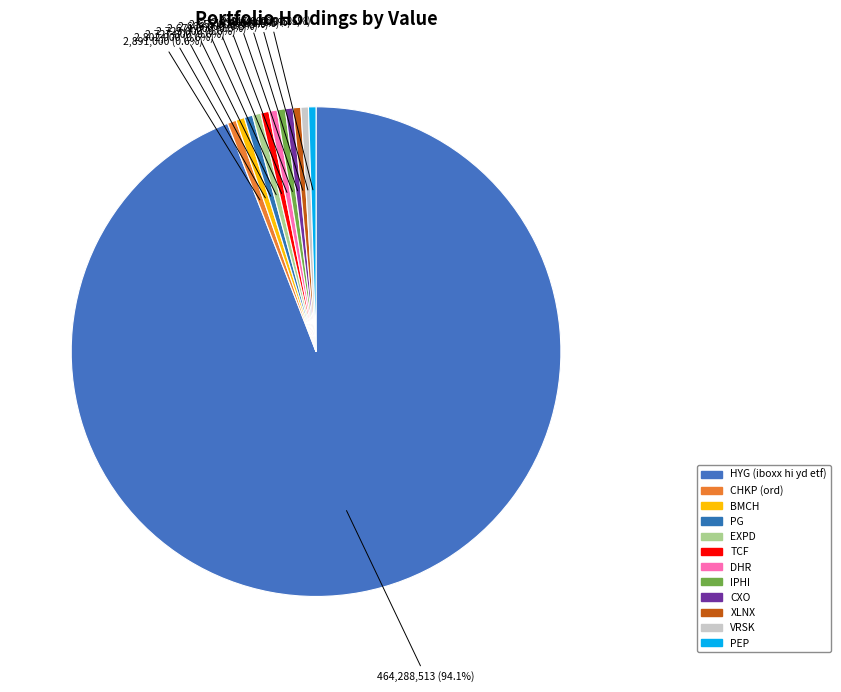

How many segments does this pie chart have?

12